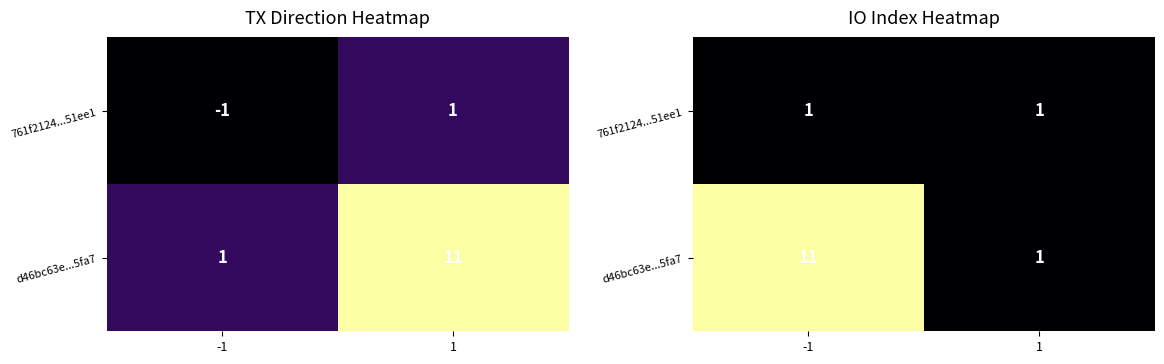

At how many categories does at least one series exceed 8?

1